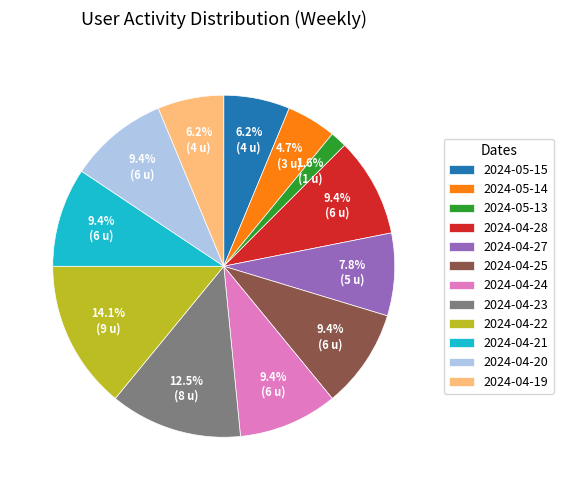

How many slices are in this pie chart?

12